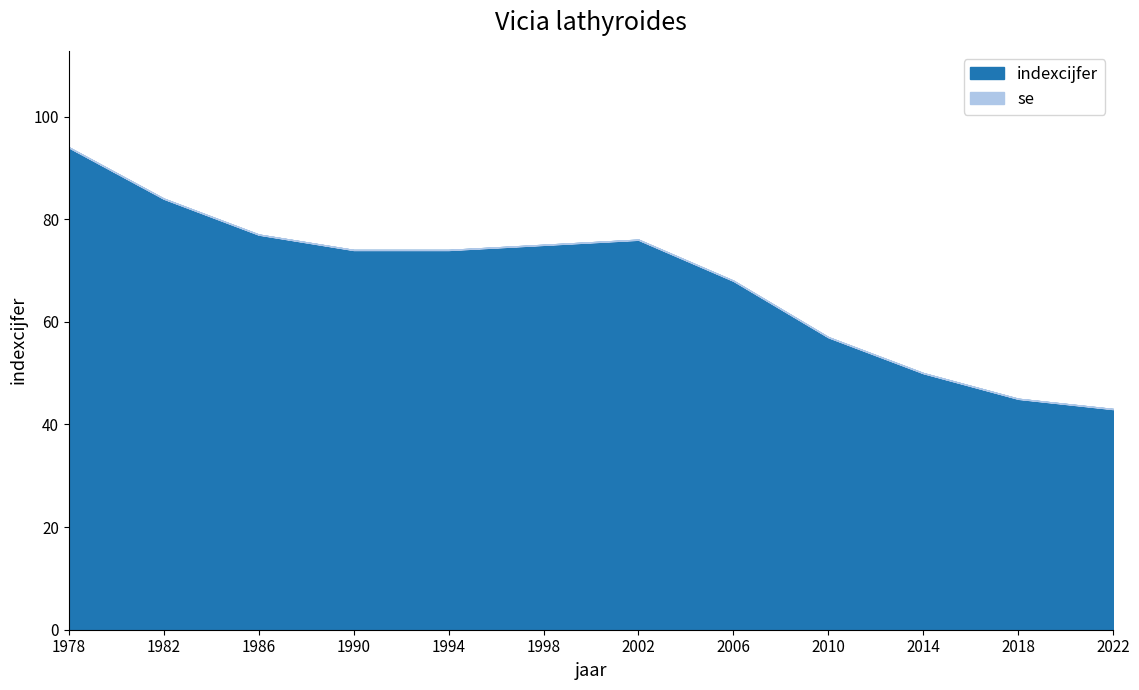

How many lines are shown in the chart?

2